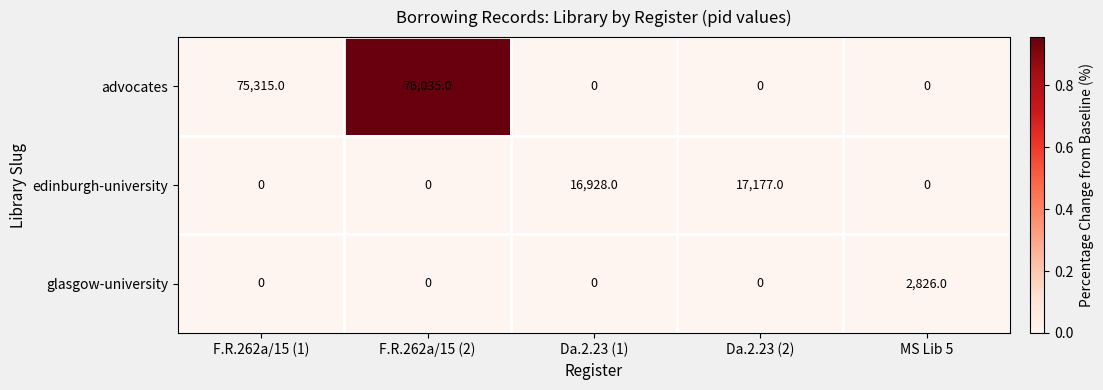

Which series has the largest total across all categories?

advocates